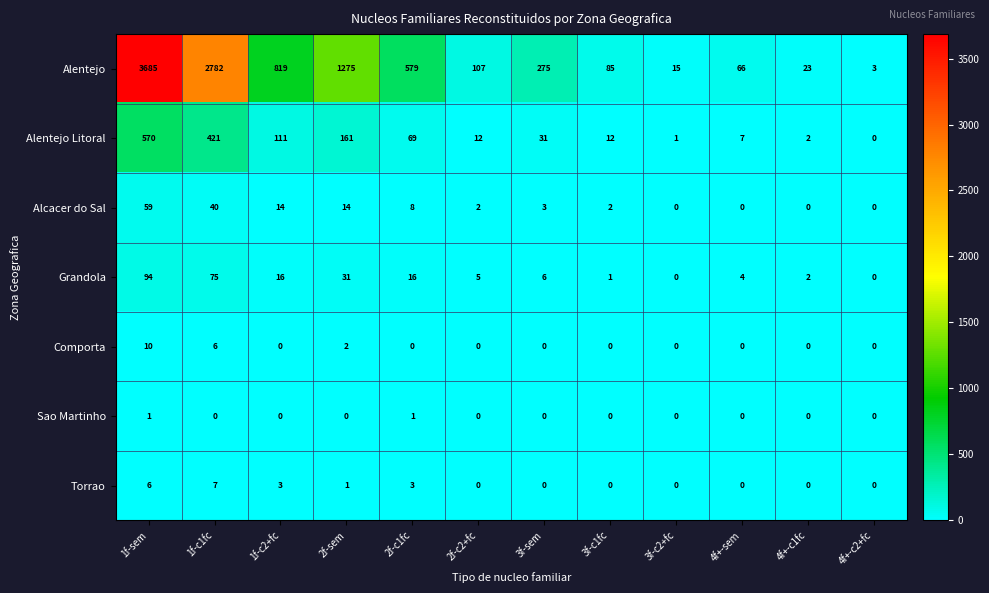

The value of Alentejo at 1f-c2+fc is 1411. True or false?

False